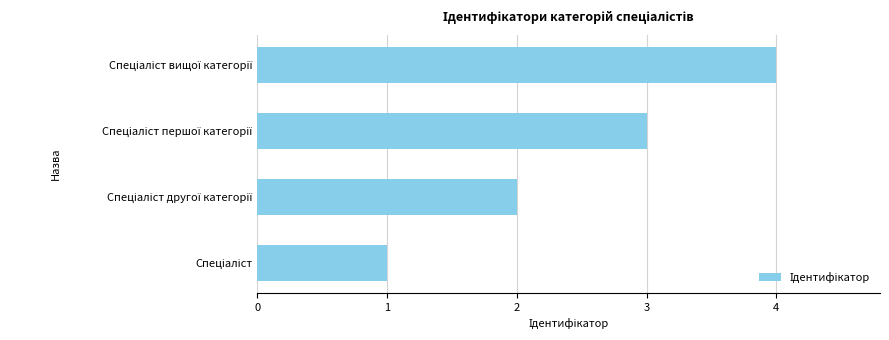

Count the values in the range 2 to 4.

3